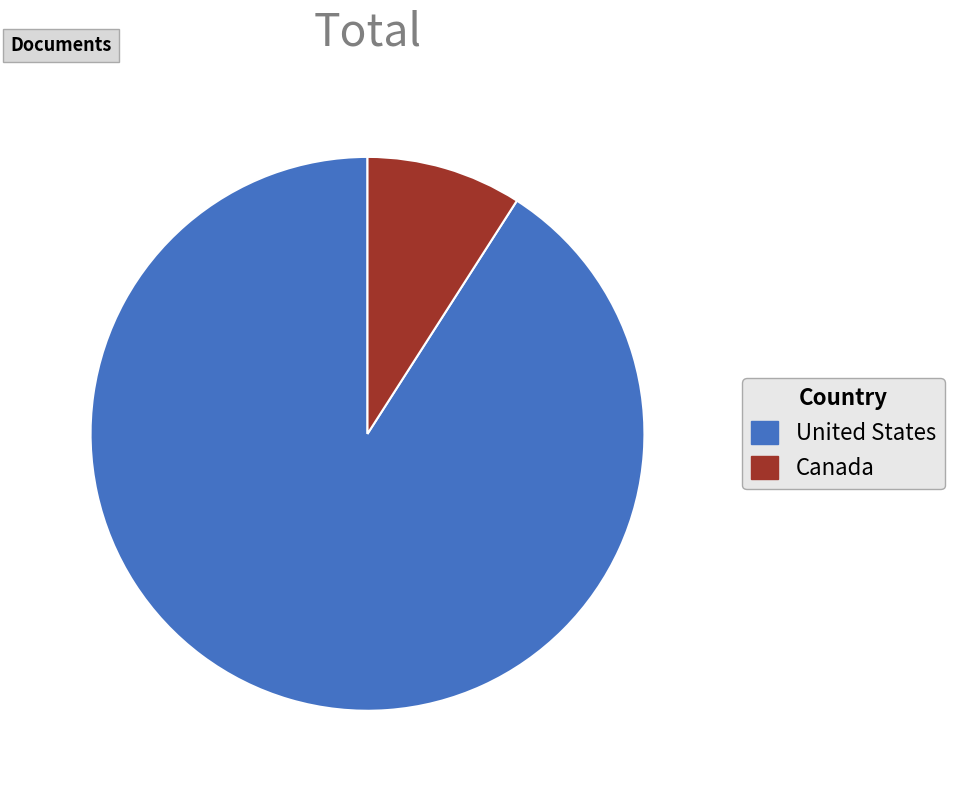

Which has a higher value, United States or Canada?

United States